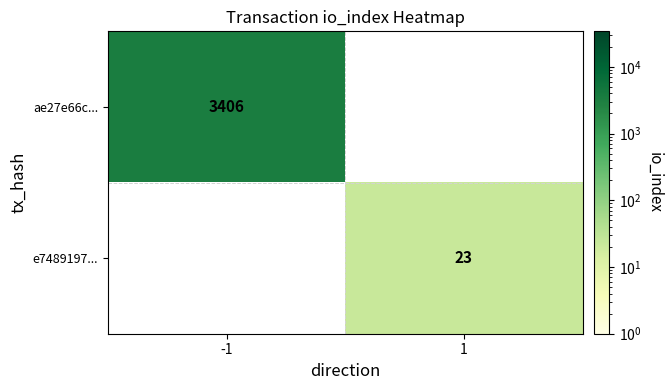

How many data points does each series have?

2